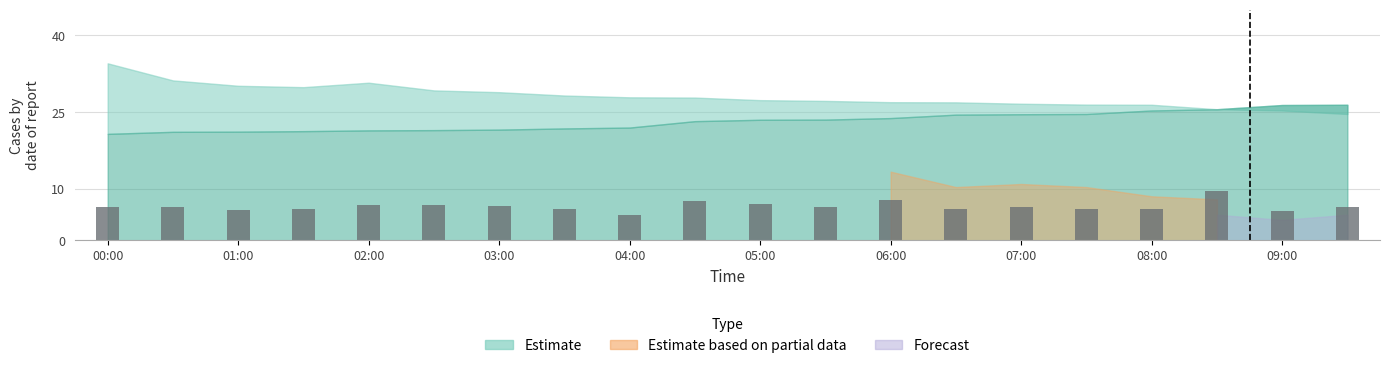

What is the average value?

6.6